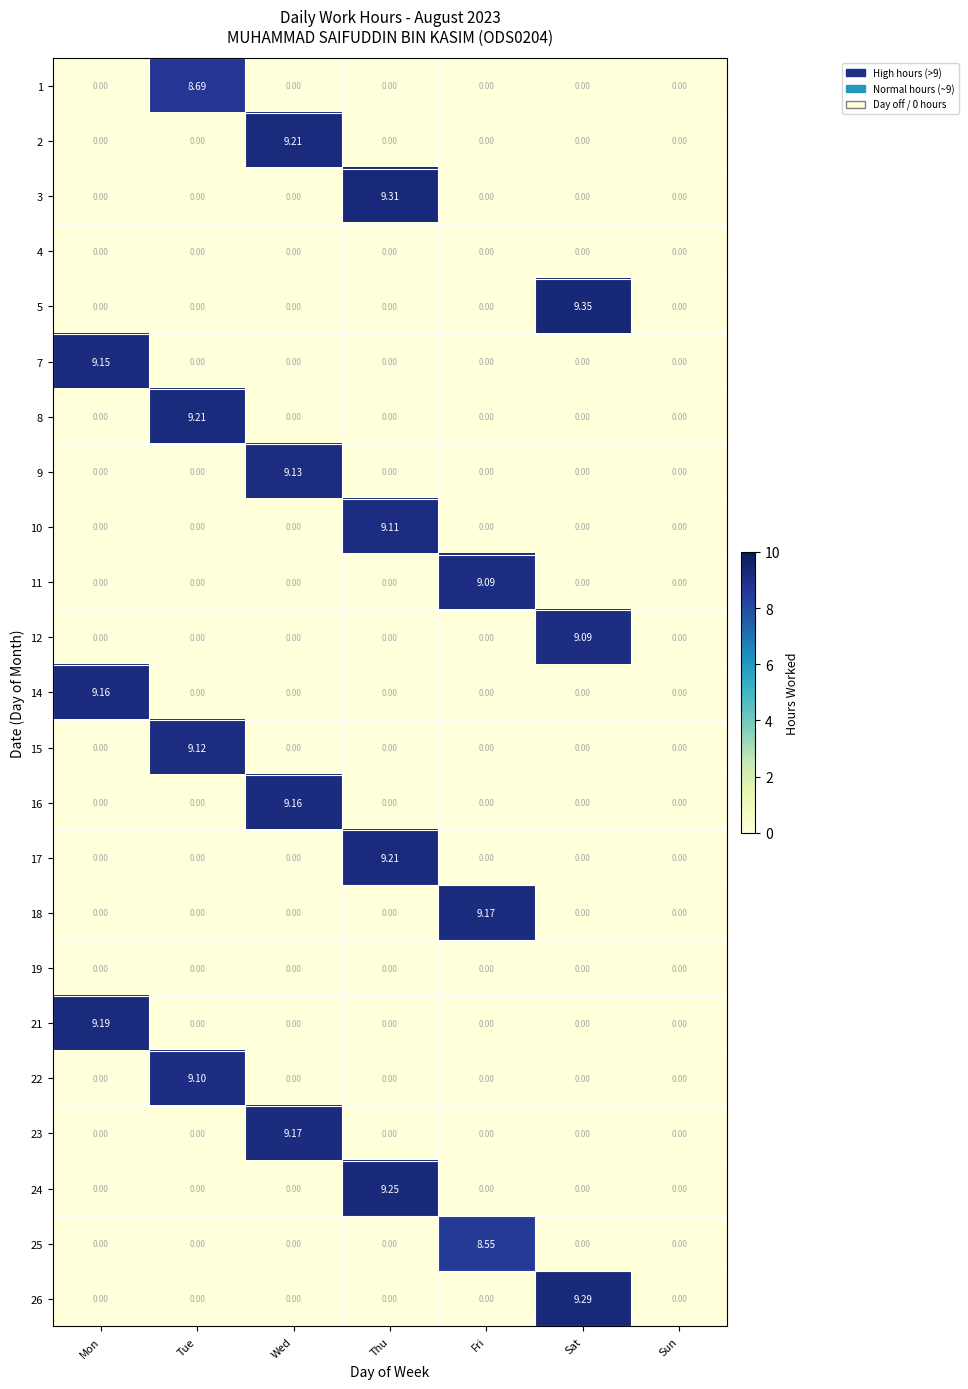

How many data points does each series have?

7